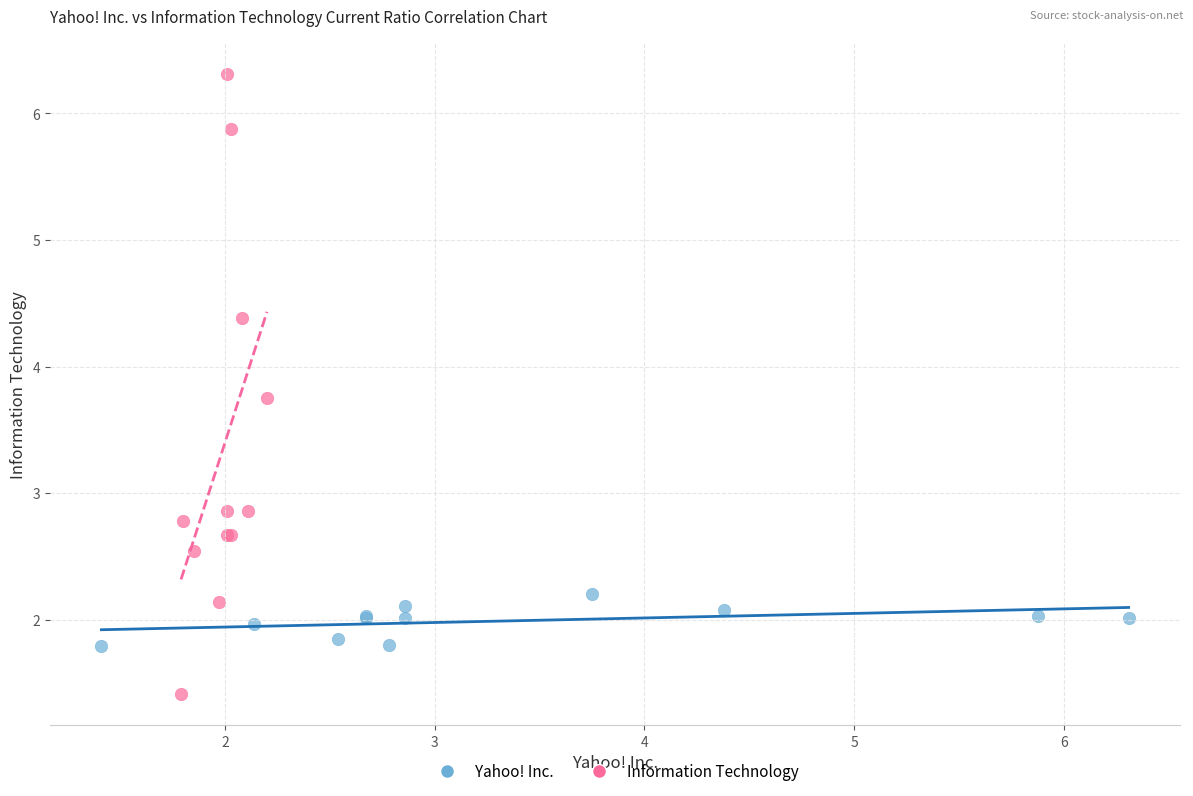

Which series reaches the maximum Y coordinate?

Information Technology